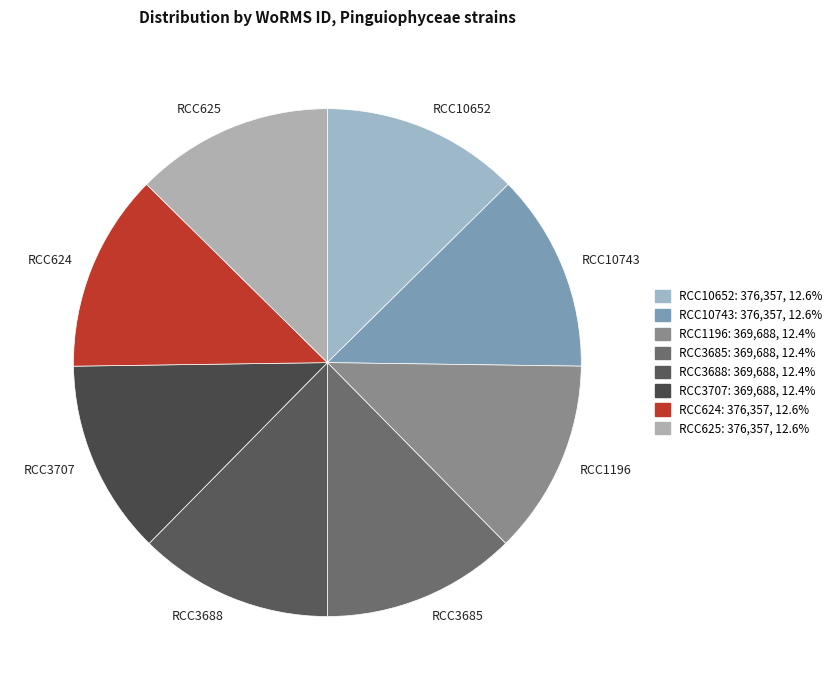

Does any single category account for the majority?

No